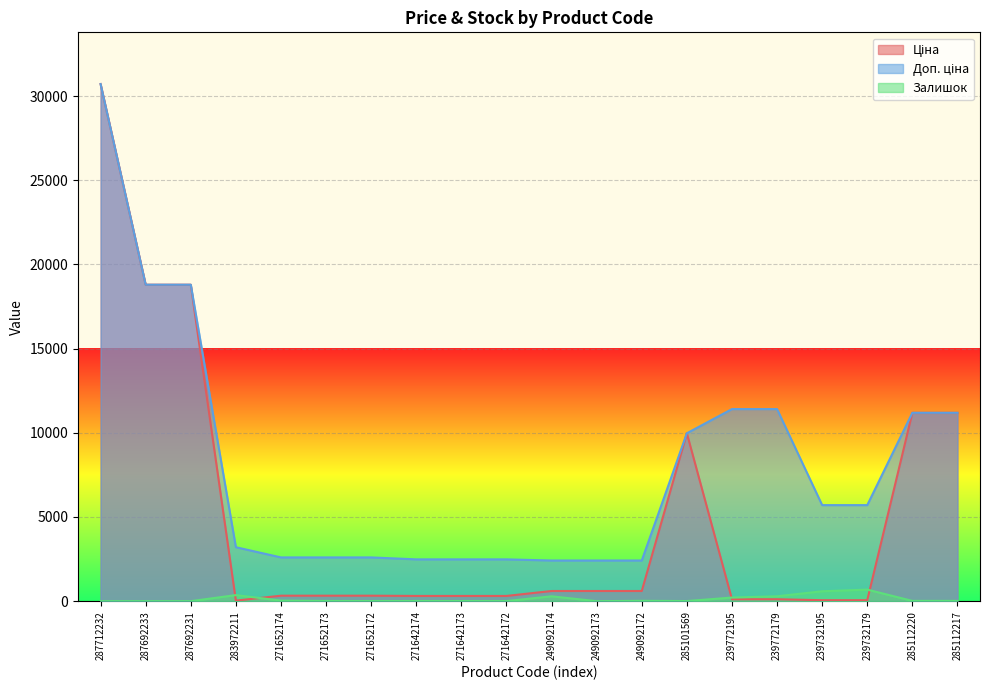

What is the highest value of the Ціна series?

30717.1